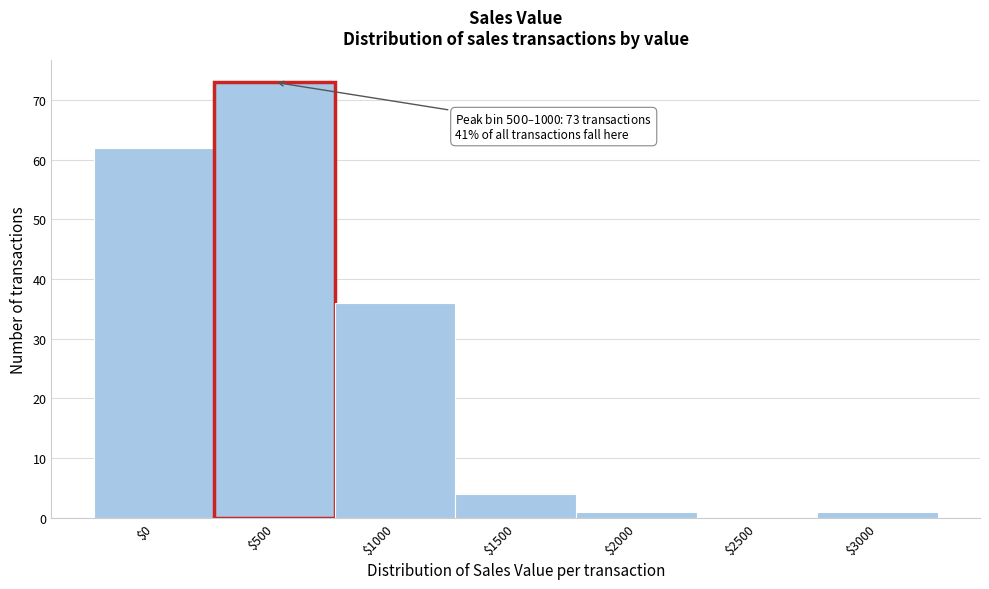

Is it true that the value at $1000 is 36?

True